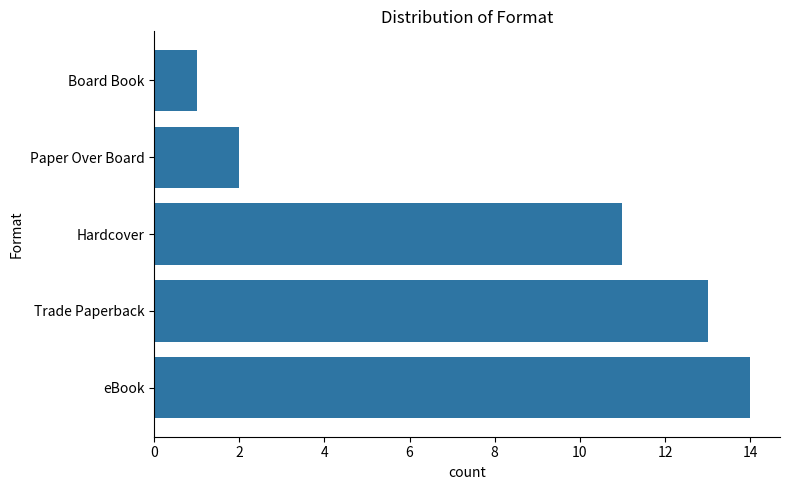

Reading bottom to top, what are all the values shown in this chart?

eBook=14	Trade Paperback=13	Hardcover=11	Paper Over Board=2	Board Book=1